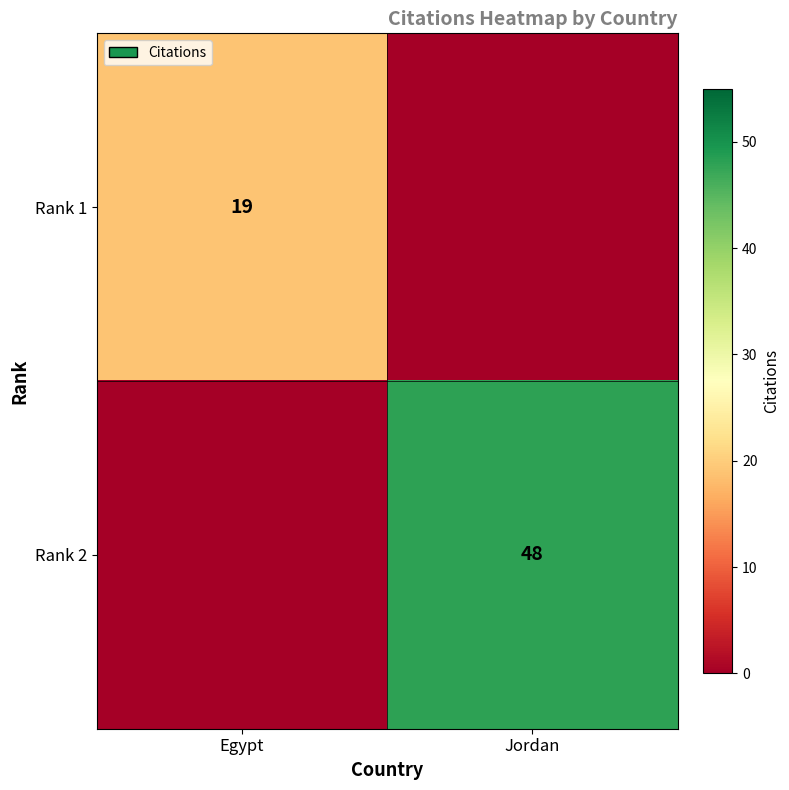

True or false: Rank 1 has a value of 19 at Egypt.

True